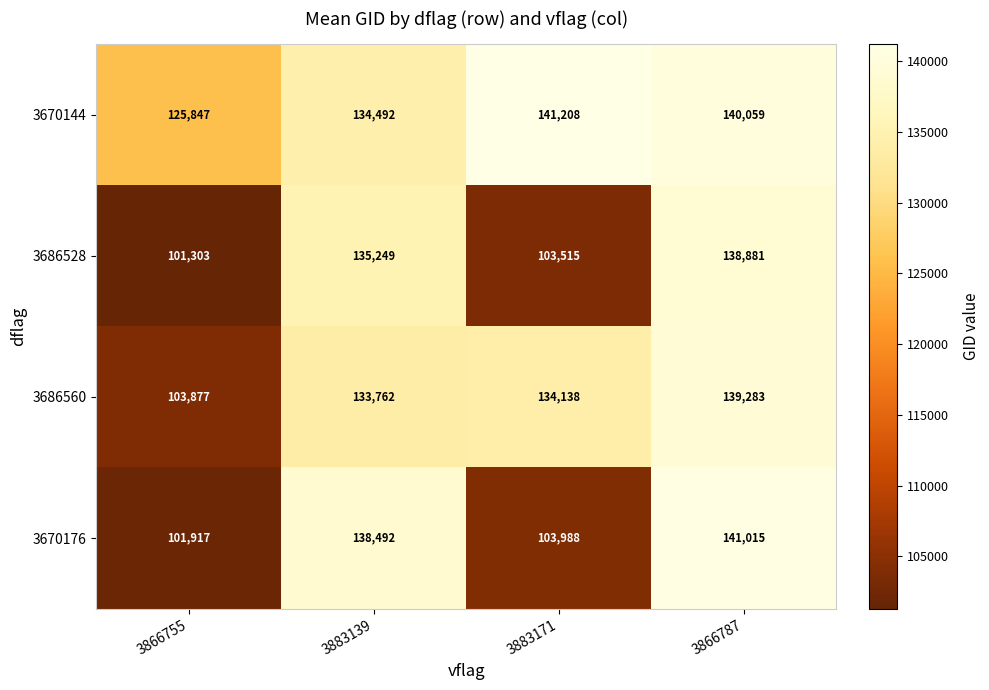

Reading right to left, list all the values displayed in this chart.

3670144: 3866787=140059	3883171=141208	3883139=134492	3866755=125847
3686528: 3866787=138881	3883171=103515	3883139=135249	3866755=101303
3686560: 3866787=139283	3883171=134138	3883139=133762	3866755=103877
3670176: 3866787=141015	3883171=103988	3883139=138492	3866755=101917